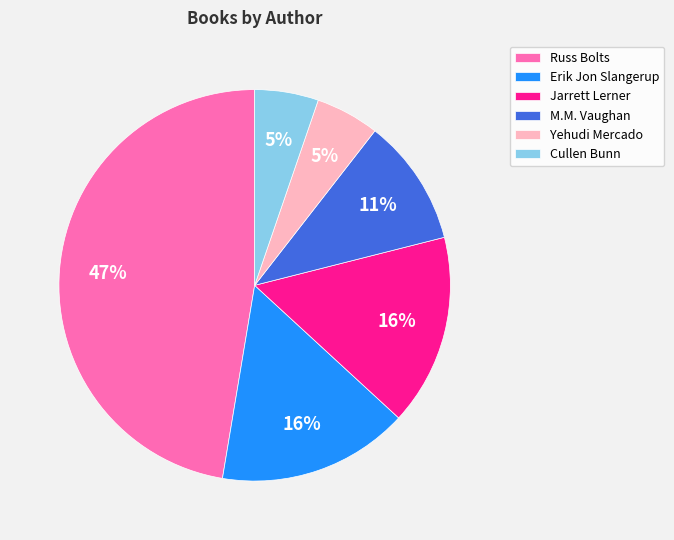

Is it true that M.M. Vaughan is 11% of the pie?

True